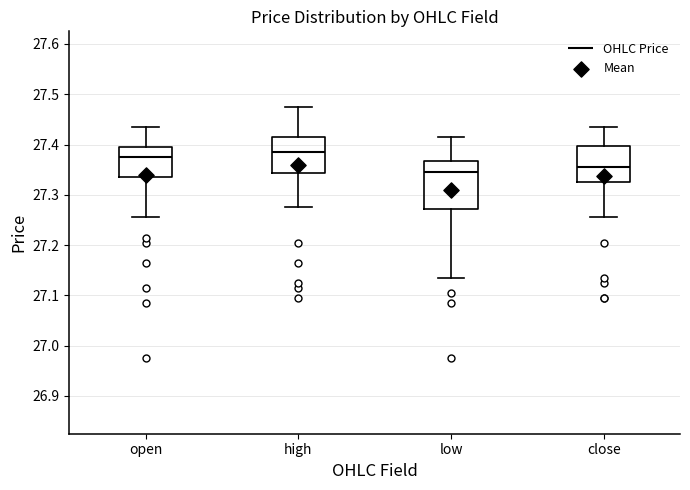

Reading left to right, transcribe this box plot: for each box, give where its median line is, the range the box spans, and where its two whiskers end, as read against the y-axis. The values are not printed on the chart, so give them approximately, as read against the axis.

open: median 27.38, box 27.34 to 27.40, whiskers 27.26 to 27.44
high: median 27.39, box 27.34 to 27.42, whiskers 27.28 to 27.48
low: median 27.35, box 27.27 to 27.37, whiskers 27.14 to 27.42
close: median 27.36, box 27.33 to 27.40, whiskers 27.26 to 27.44